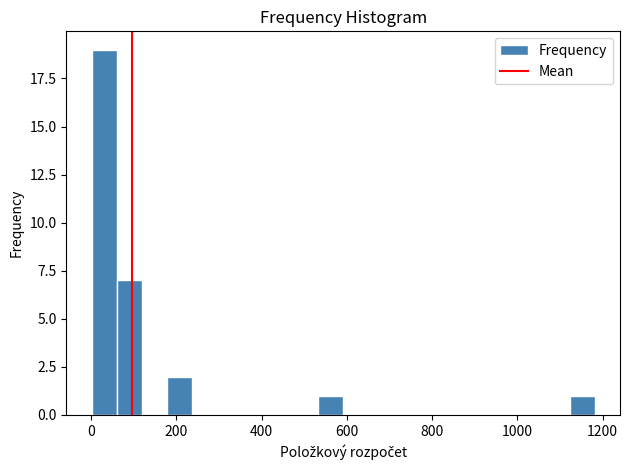

Read against the x-axis, roughly where is the centre of the tallest bar?

40